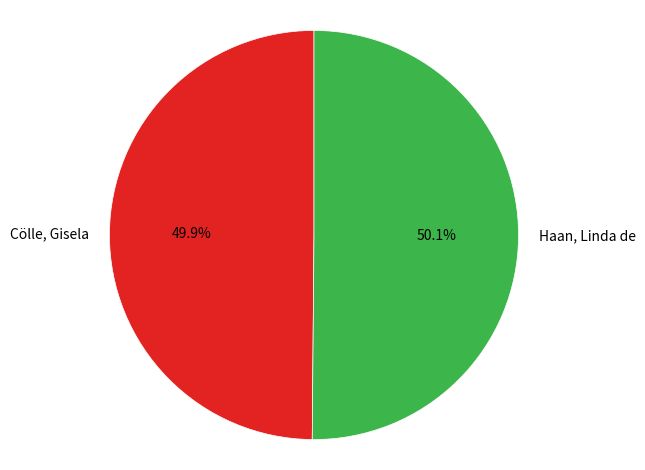

Rank the categories by value from lowest to highest.

Cölle, Gisela, Haan, Linda de